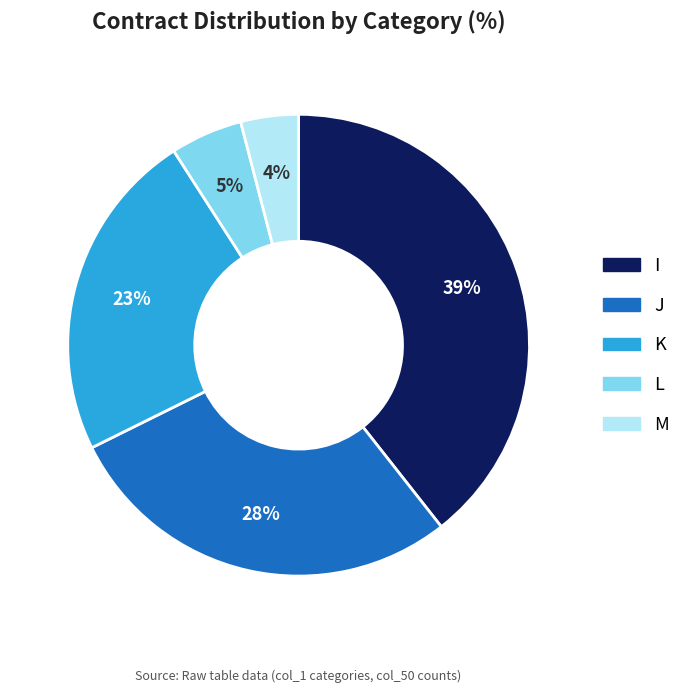

The K slice represents 23% of the pie. True or false?

True